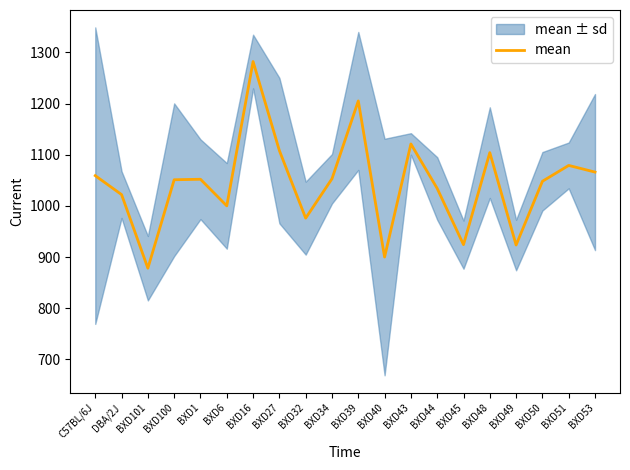

Does the chart have visible grid lines?

No